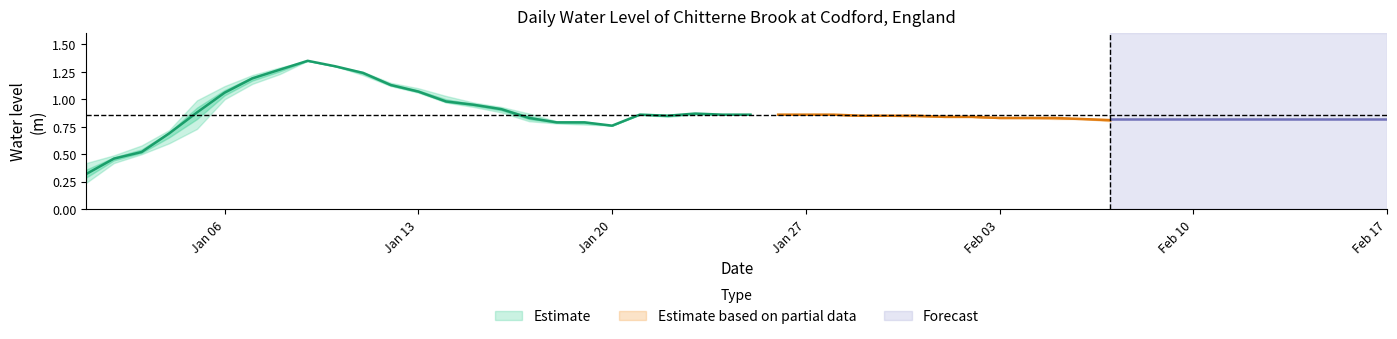

True or false: min_level and max_level intersect in this chart.

False